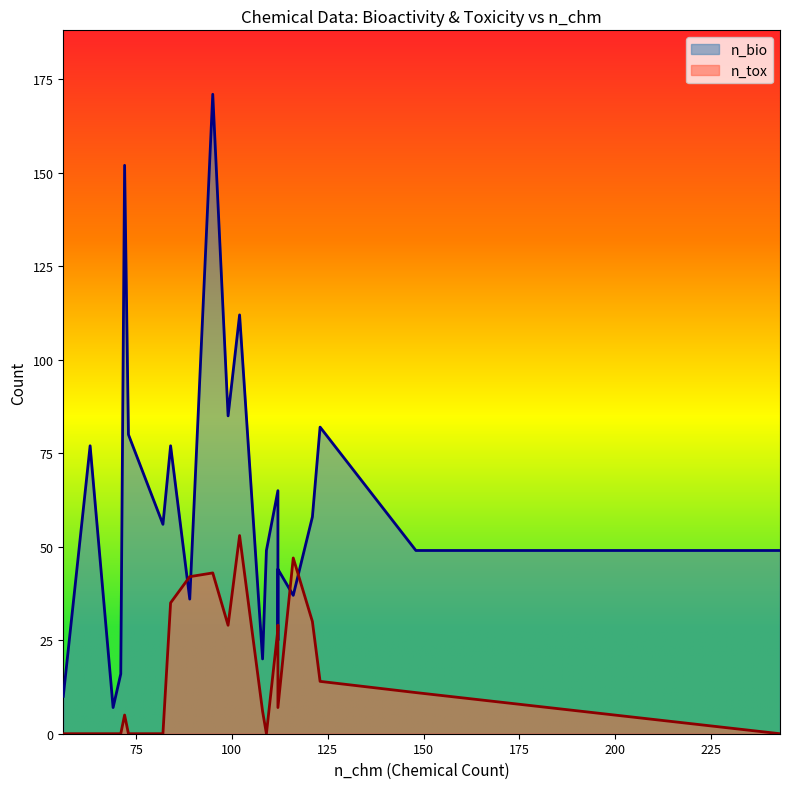

How many interior local valleys does the n_bio series have?

6